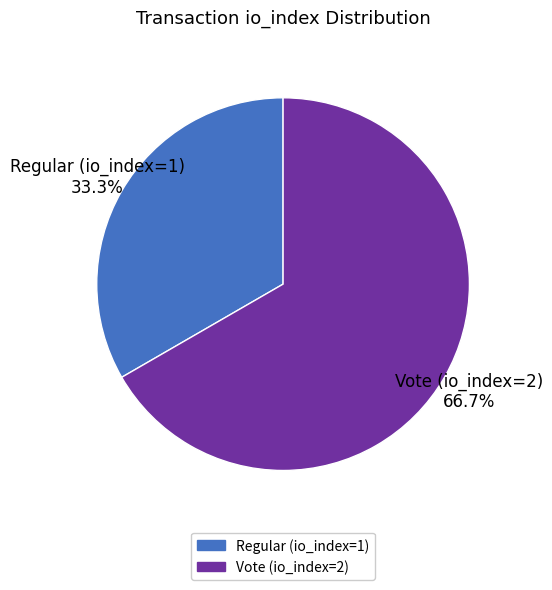

The Vote (io_index=2) slice represents 67% of the pie. True or false?

True